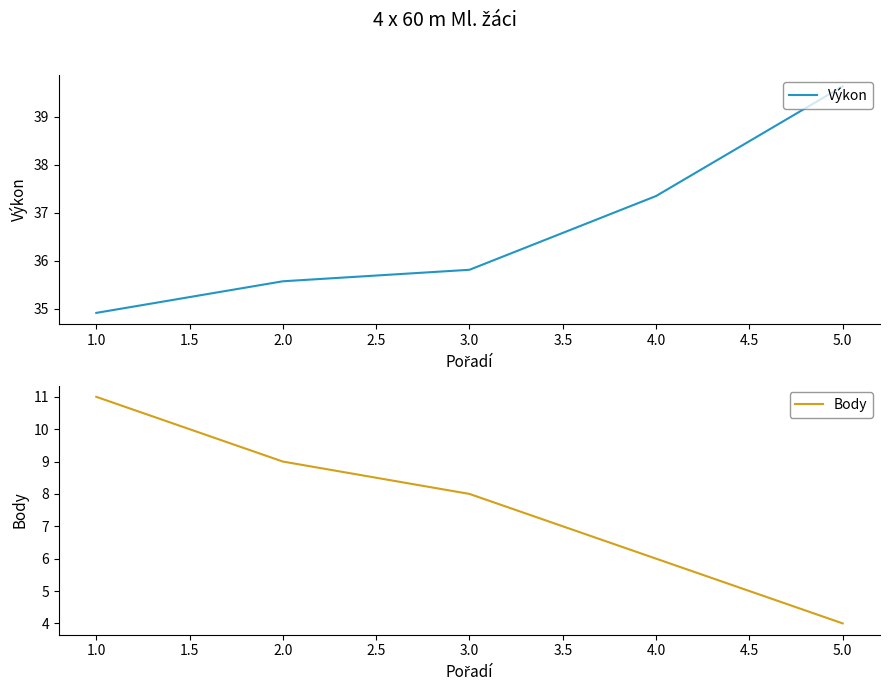

Where does the Body series first go above 8?

1.0